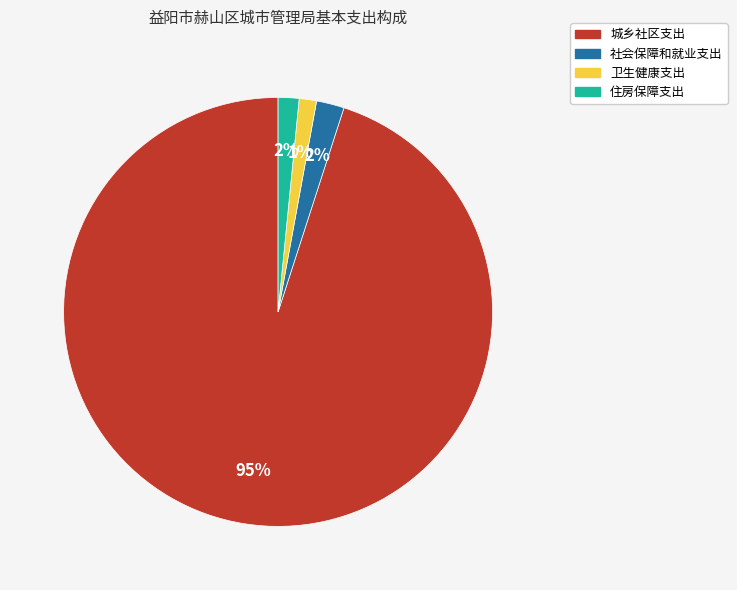

Is the sum of 城乡社区支出 and 社会保障和就业支出 greater than half?

Yes